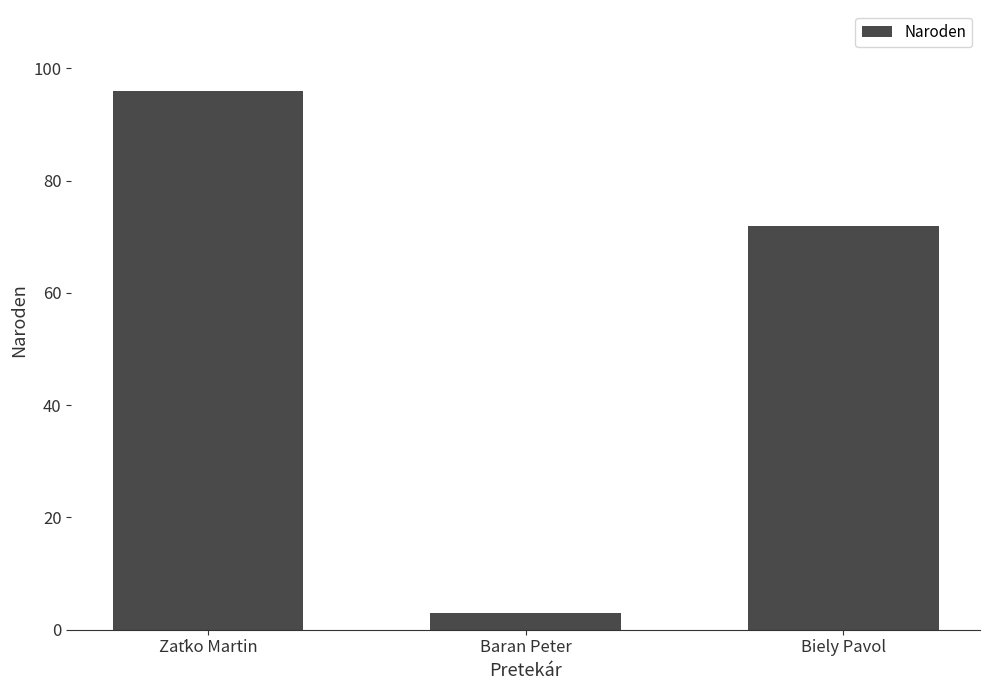

Reading right to left, what are all the values shown in this chart?

72	3	96